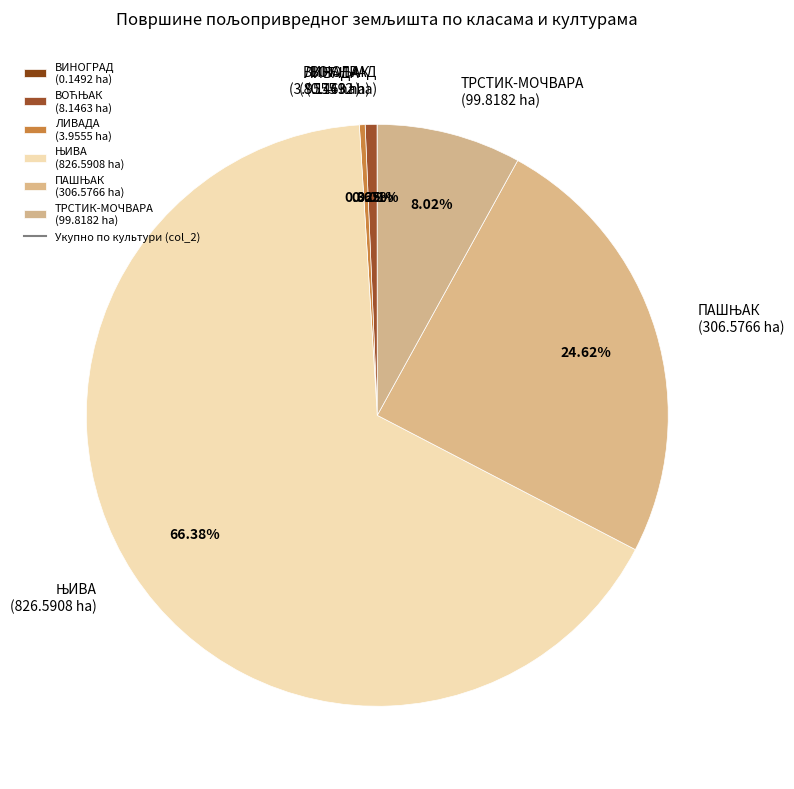

Is the sum of ТРСТИК-МОЧВАРА (99.8182 ha) and ЛИВАДА (3.9555 ha) greater than half?

No